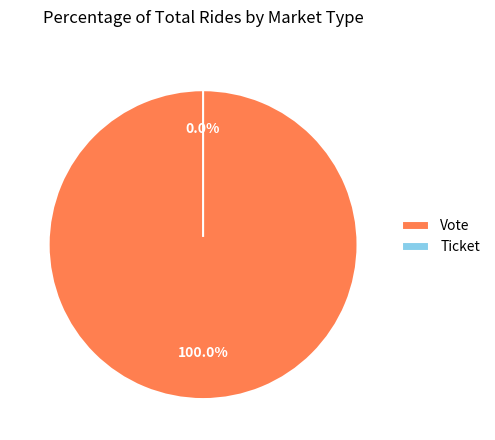

Is it true that Ticket is 7% of the pie?

False